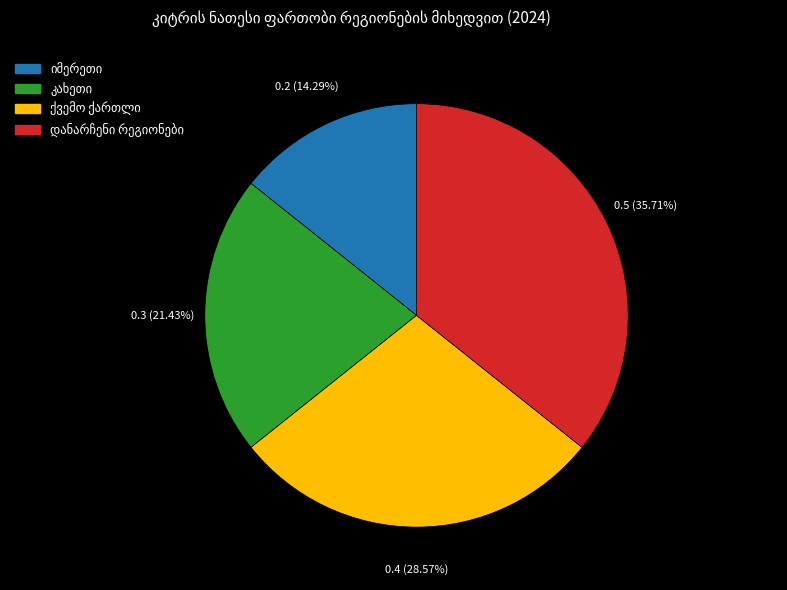

Does any single category account for the majority?

No